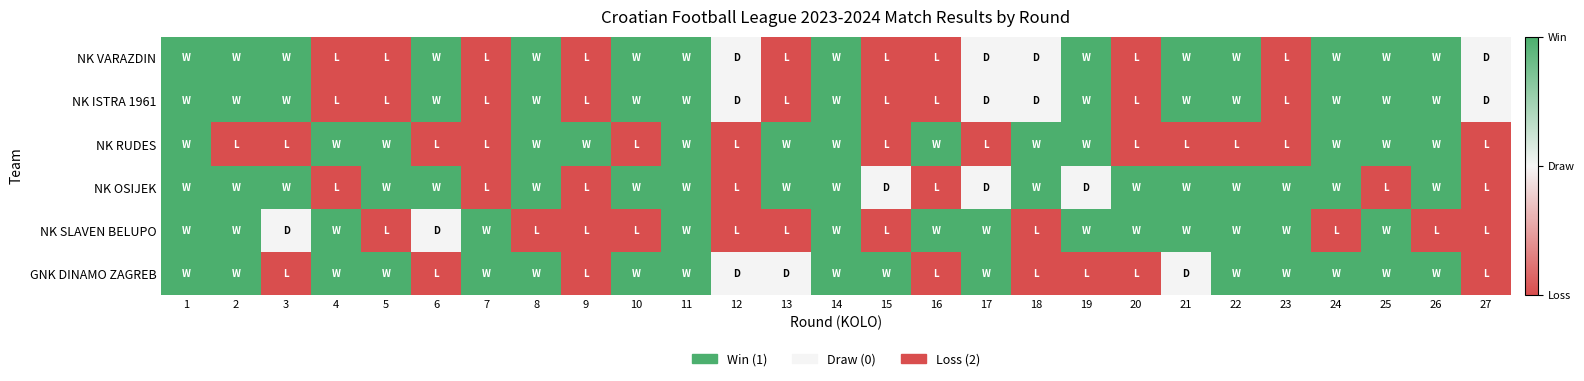

At which category is the sum across all series the highest?

1